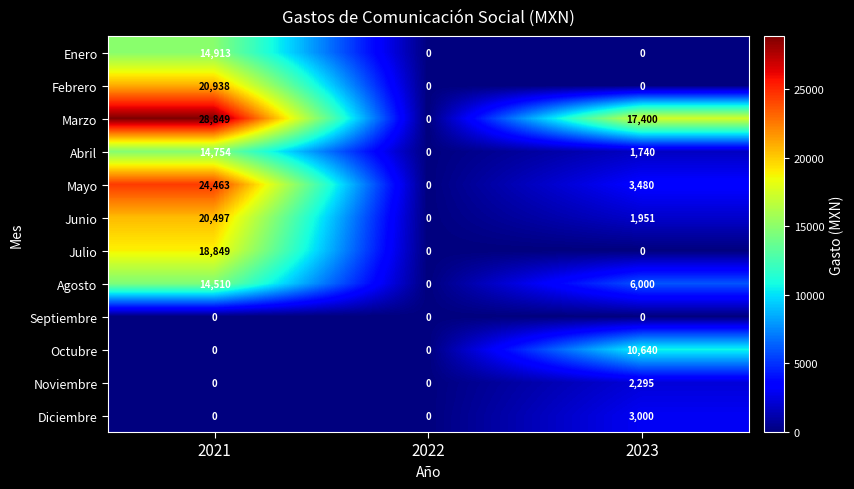

At which category is the sum across all series the highest?

2021